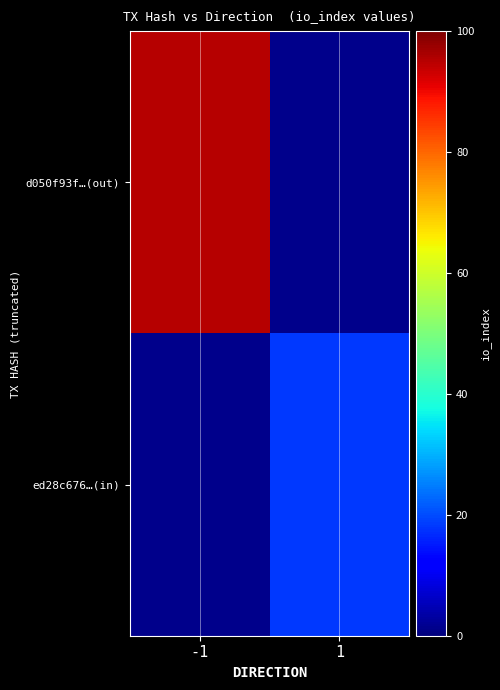

True or false: d050f93f…(out) has a value of 124.1 at -1.

False